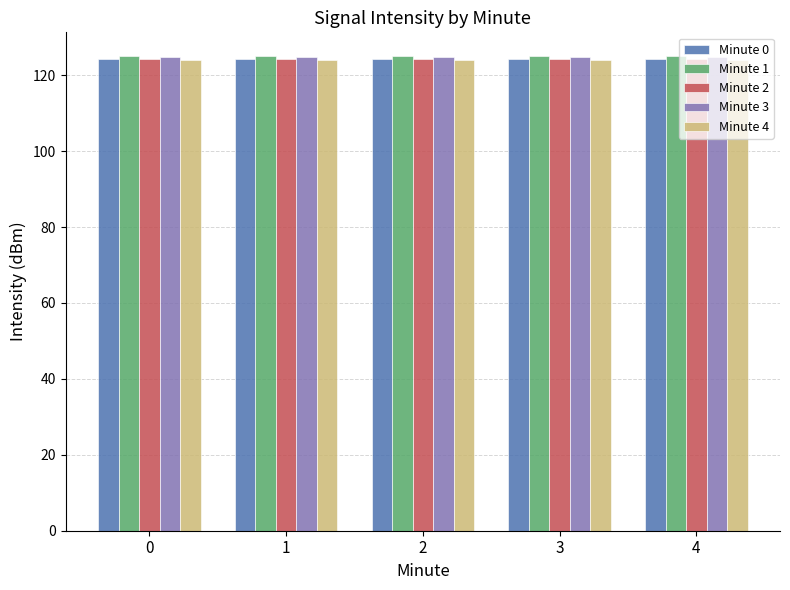

Is it true that Minute 2 equals 62.4 at 3?

False